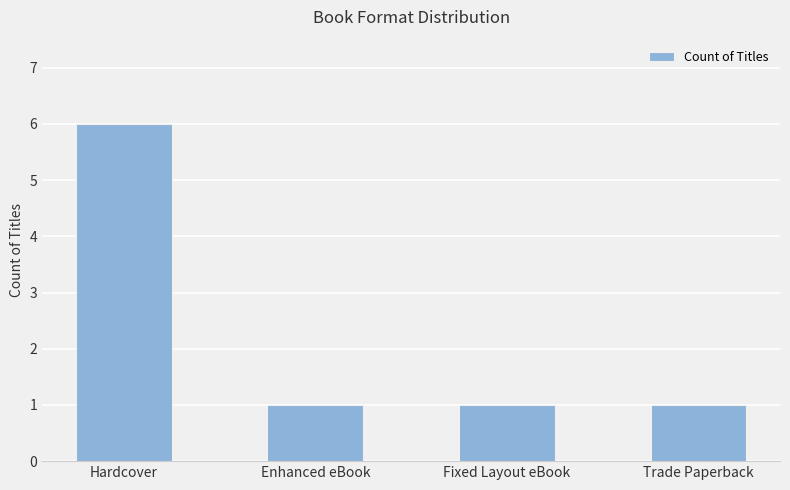

How many bars are there in total?

4